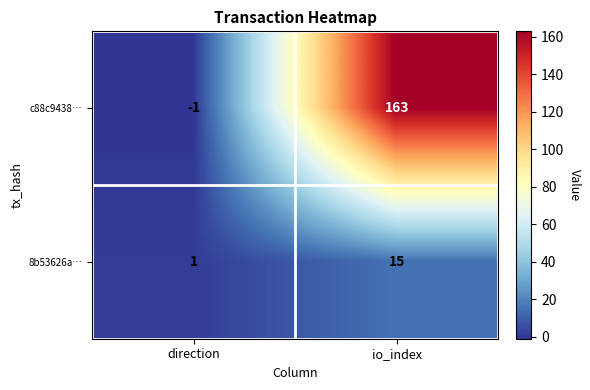

At which category is the sum across all series the highest?

io_index